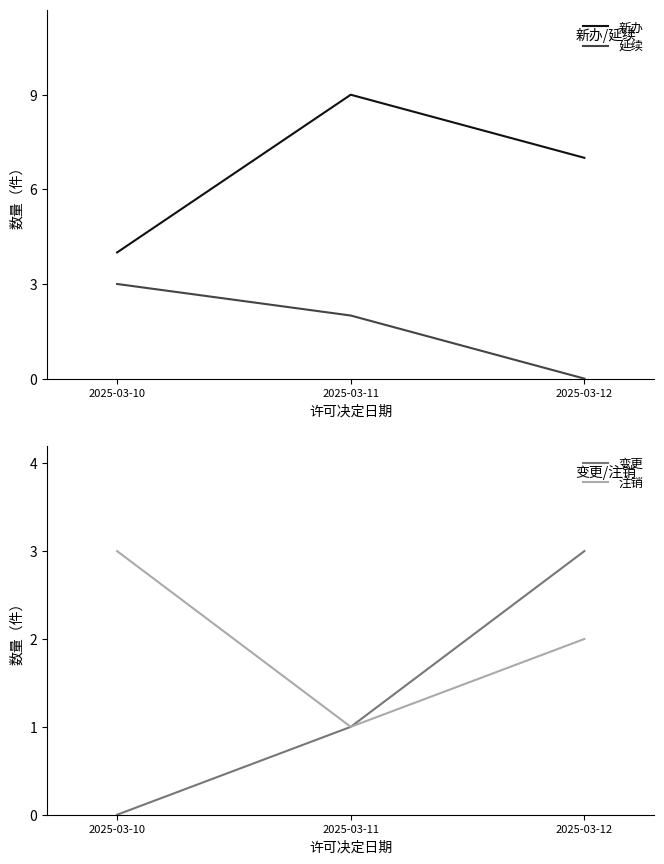

At how many categories does at least one series exceed 6?

2